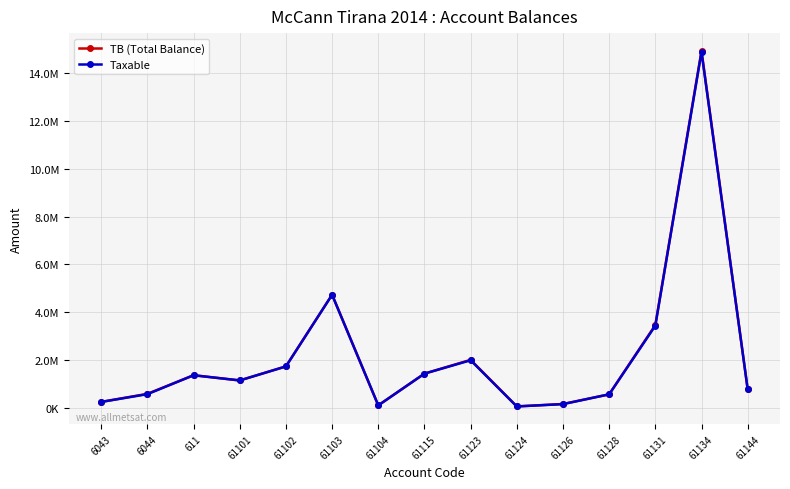

What is the label of the 10th point from the right?

61103